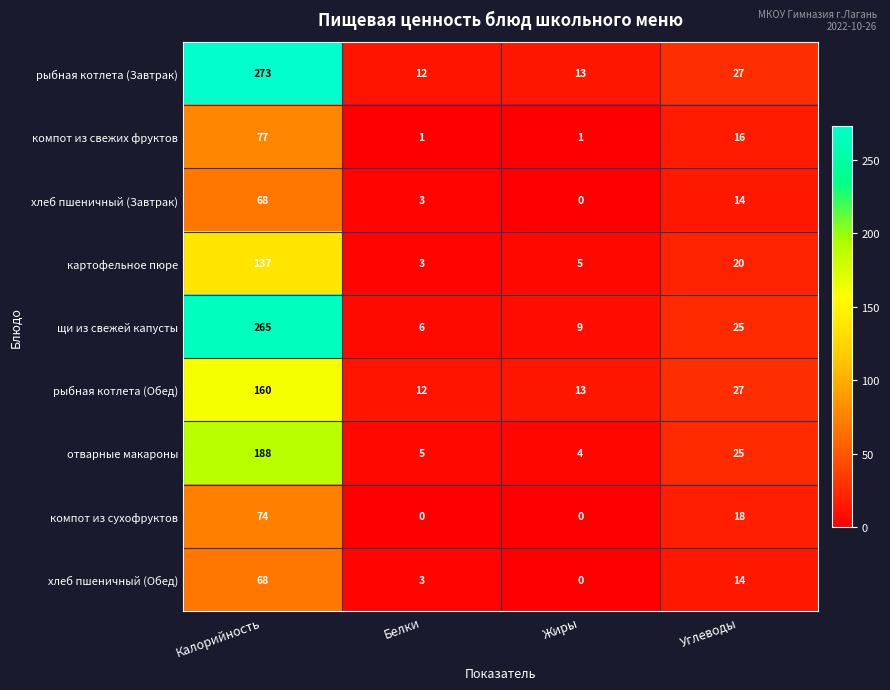

At which category is the sum across all series the highest?

Калорийность